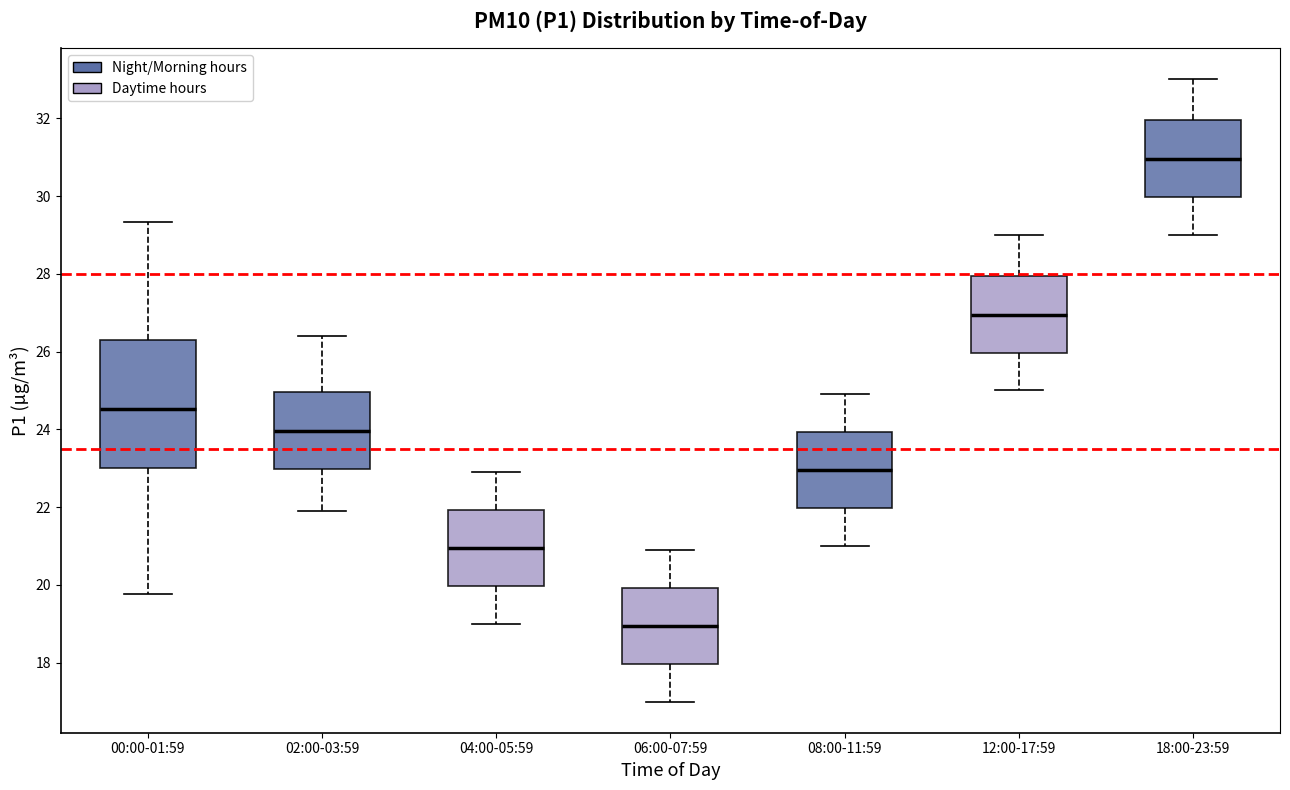

Where is the lower edge of the box for 06:00-07:59 on the y-axis? The values are not printed on the chart, so give them approximately, as read against the axis.

18.0